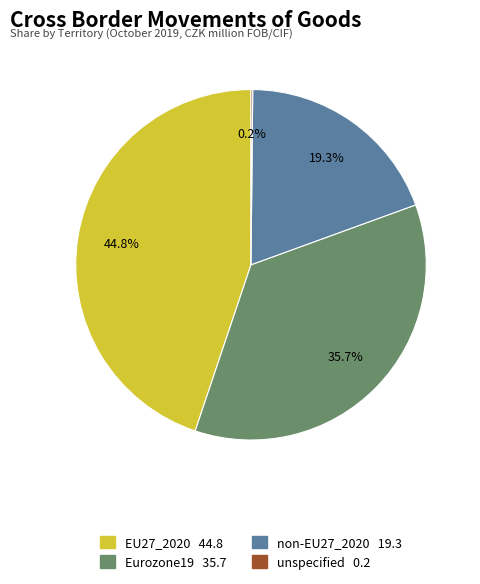

Approximately how many times larger is the value at non-EU27_2020 compared to EU27_2020?

0.4